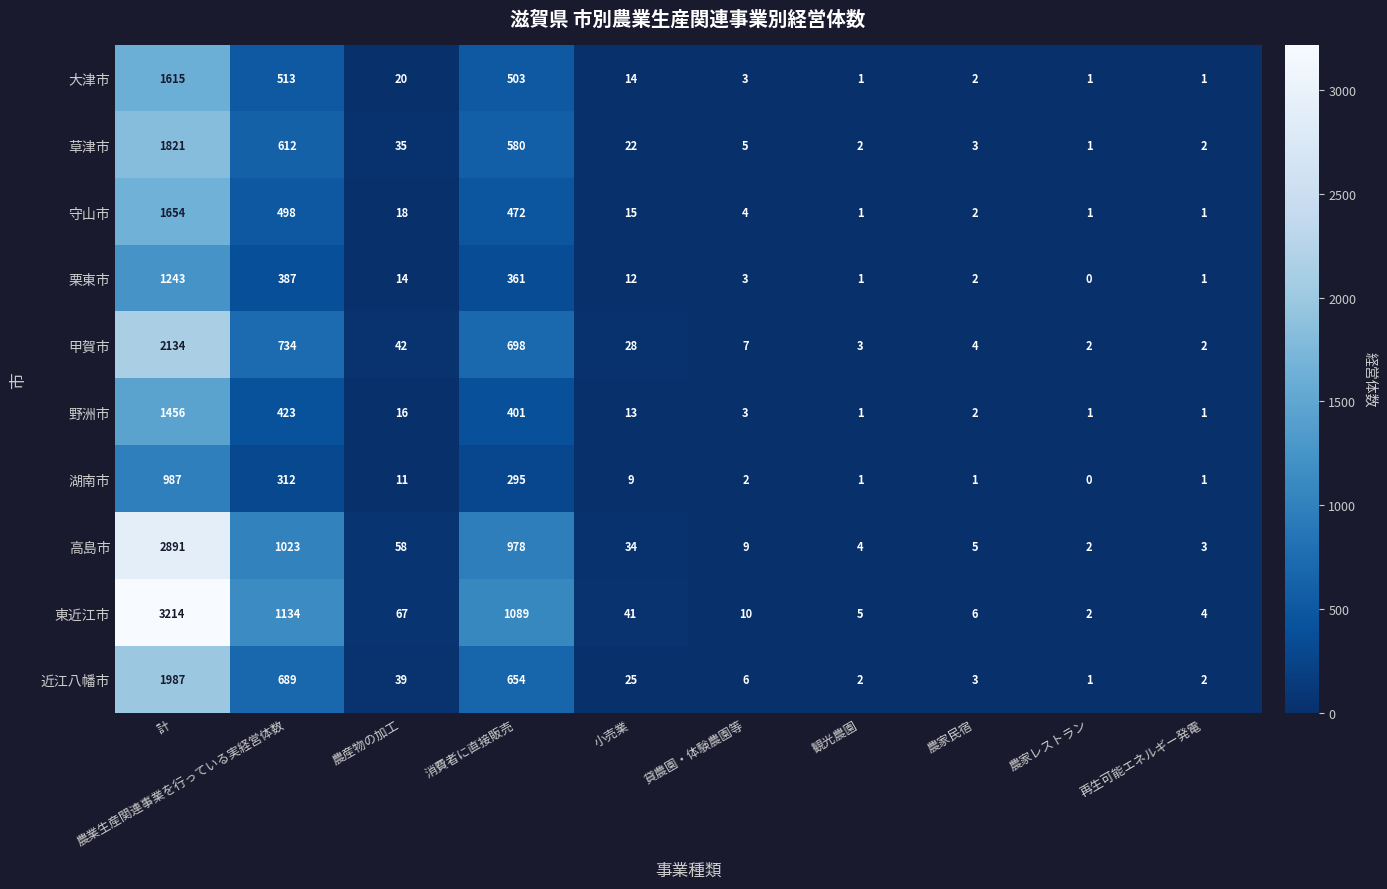

At how many categories does at least one series exceed 335?

3